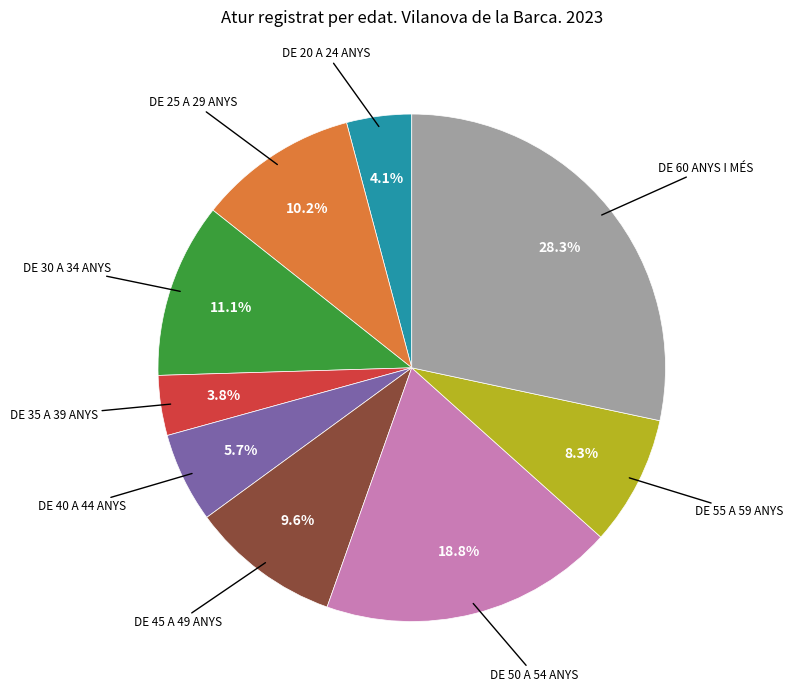

Does any single category account for the majority?

No